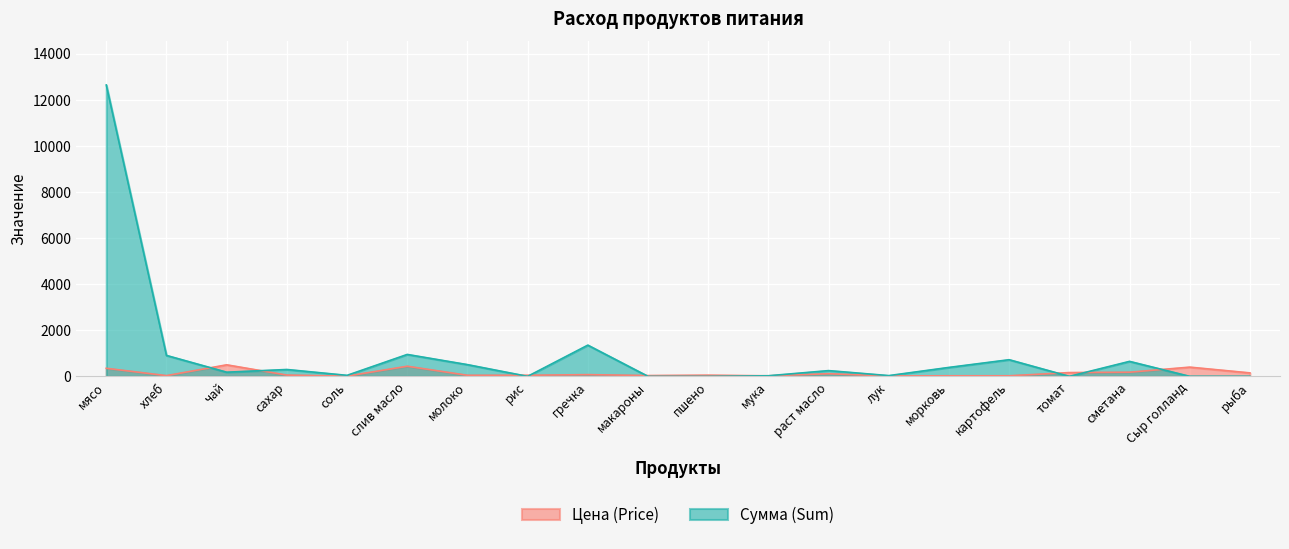

The value of Цена (Price) at мясо is 350.0. True or false?

True